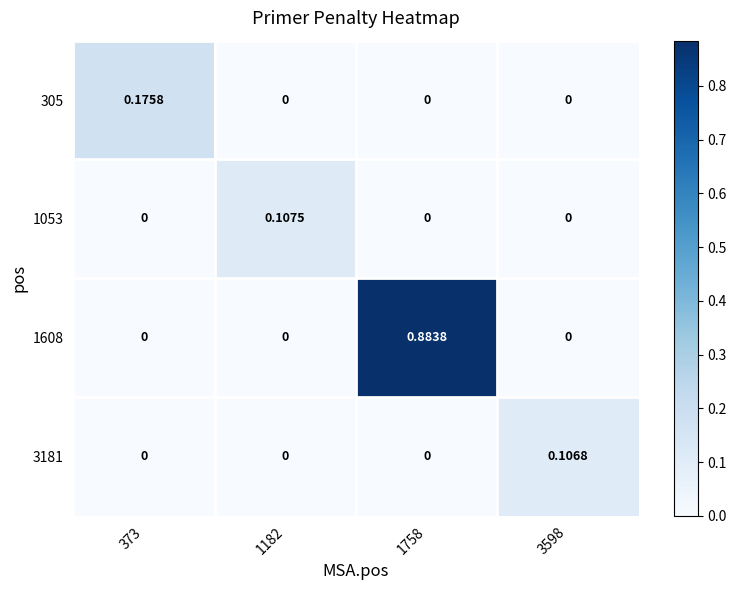

How many positive values does the 305 series have?

1